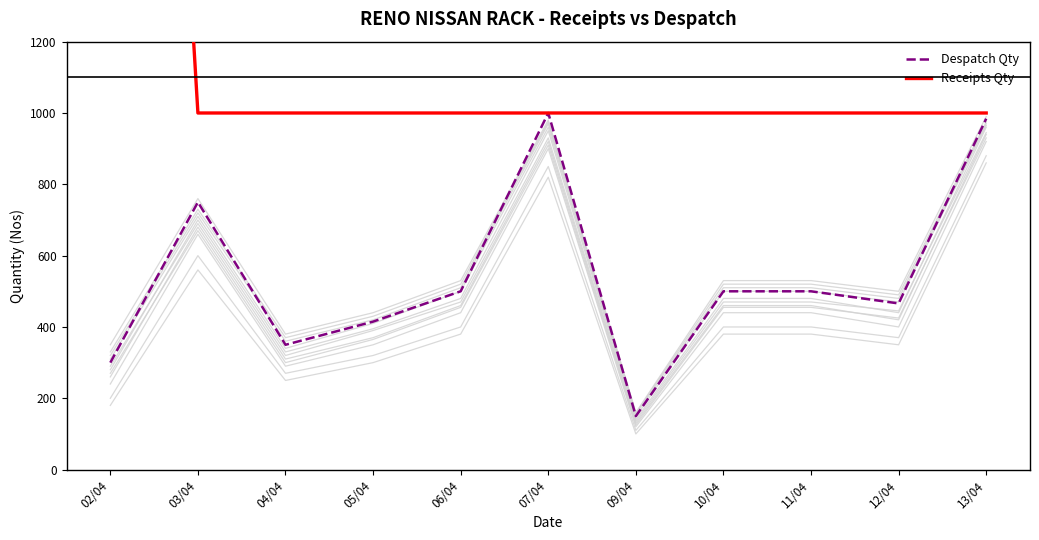

At how many categories does at least one series exceed 4263?

1